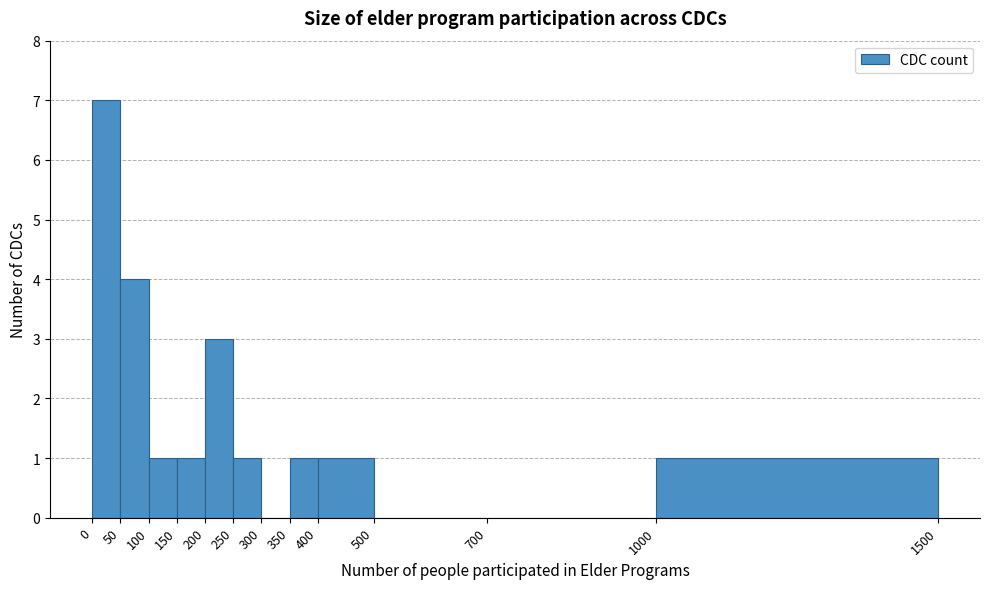

Reading left to right, list every bar in this chart as the range it spans on the x-axis followed by its height. The values are not printed on the chart, so give them approximately, as read against the axis.

0 to 50: 7
50 to 100: 4
100 to 150: 1
150 to 200: 1
200 to 250: 3
250 to 300: 1
300 to 350: 0
350 to 400: 1
400 to 500: 1
500 to 700: 0
700 to 1000: 0
1000 to 1500: 1